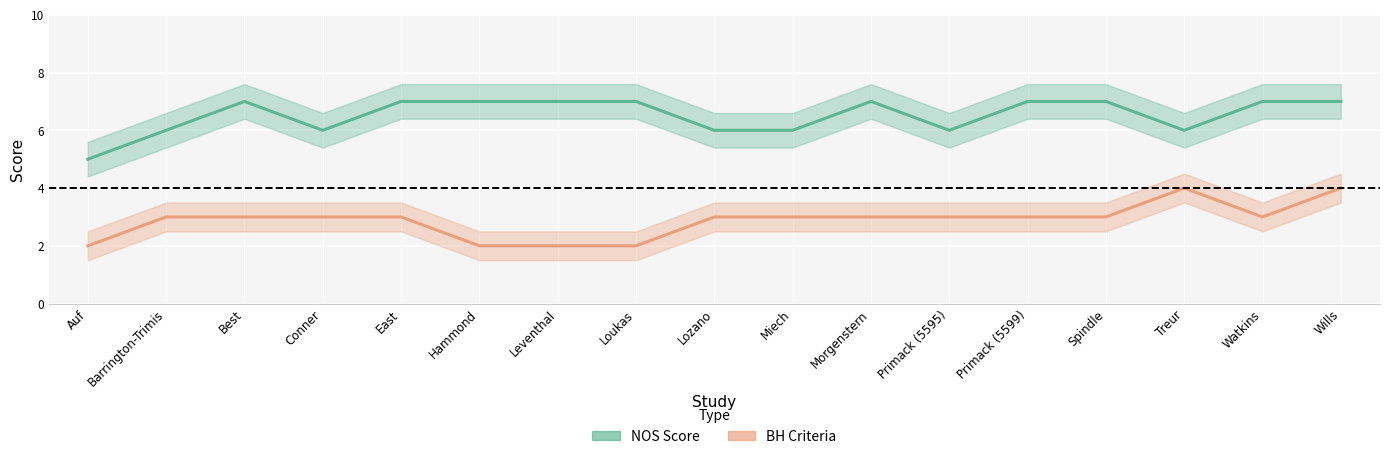

What is the label of the 17th point from the right?

Auf